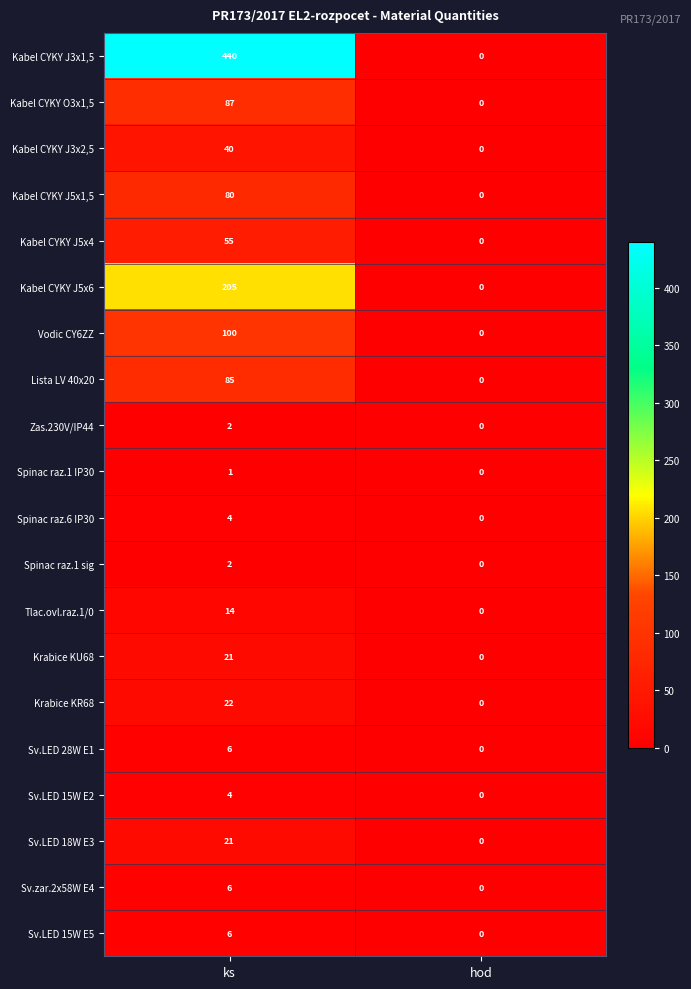

Count the number of categories in the chart.

2